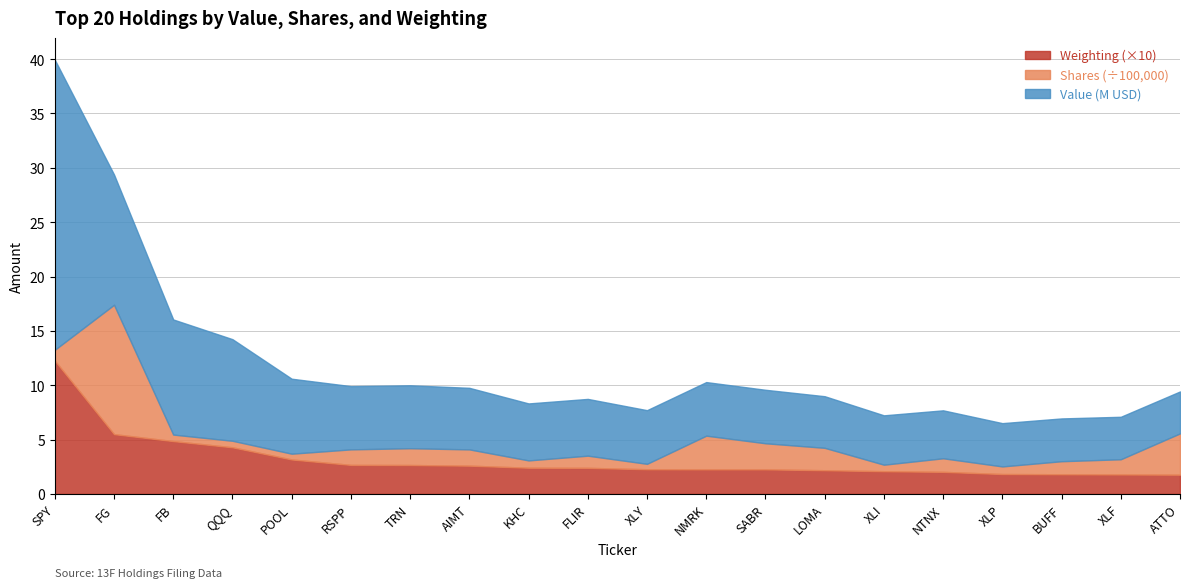

Reading left to right, transcribe all the data shown in this chart.

Value: 26686000.0	11984000.0	10588000.0	9346000.0	6897000.0	5817000.0	5788000.0	5663000.0	5241000.0	5221000.0	4935000.0	4929000.0	4920000.0	4748000.0	4540000.0	4410000.0	3982000.0	3935000.0	3907000.0	3857000.0
Shares: 100000.0	1190100.0	60000.0	60000.0	53200.0	143000.0	154500.0	149750.0	67400.0	112000.0	50000.0	310000.0	240000.0	206100.0	60000.0	125000.0	70000.0	120000.0	140000.0	380000.0
Weighting: 1.2	0.6	0.5	0.4	0.3	0.3	0.3	0.3	0.2	0.2	0.2	0.2	0.2	0.2	0.2	0.2	0.2	0.2	0.2	0.2